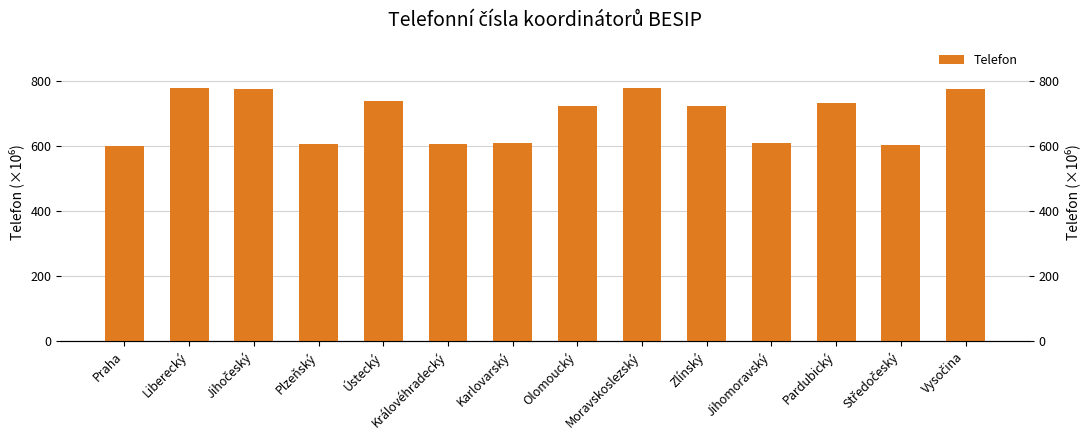

Reading left to right, list all the values displayed in this chart.

Praha=601.3	Liberecký=777.7	Jihočeský=776.4	Plzeňský=604.9	Ústecký=737.2	Královéhradecký=605.0	Karlovarský=609.0	Olomoucký=724.3	Moravskoslezský=777.9	Zlínský=724.2	Jihomoravský=608.4	Pardubický=731.2	Středočeský=603.8	Vysočina=774.3